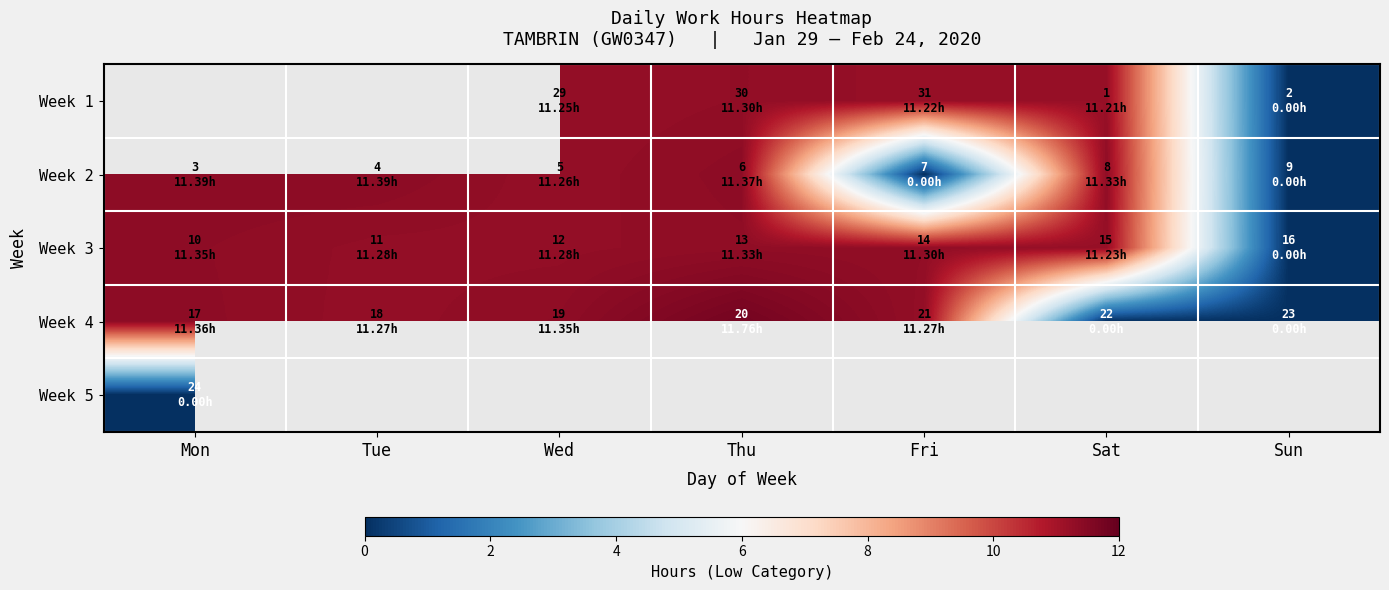

What is the difference between the second highest and second lowest values in the Week 2 series?

11.4